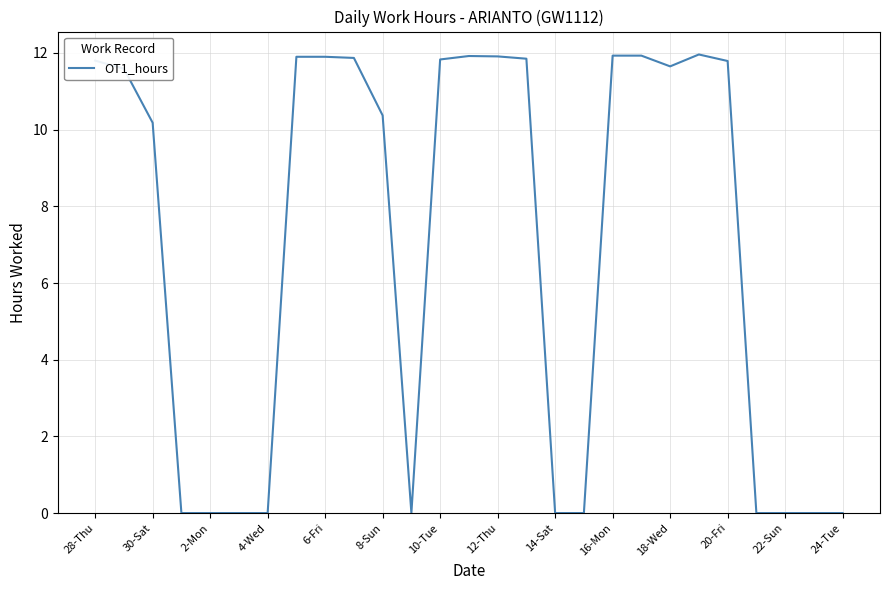

What is the maximum value shown in the chart?

12.0